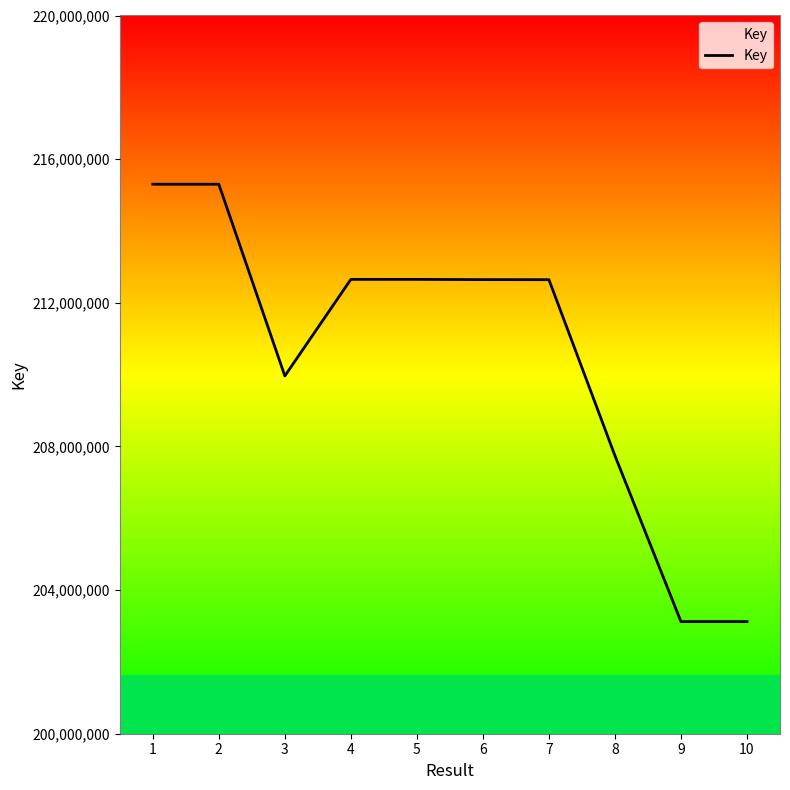

What is the difference between the maximum and minimum values?

12179960